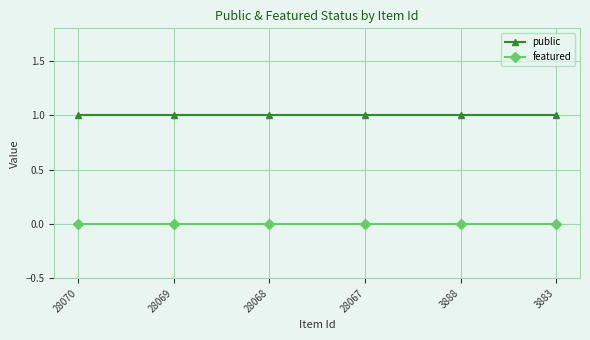

Rank the series by their maximum value, from highest to lowest.

public, featured